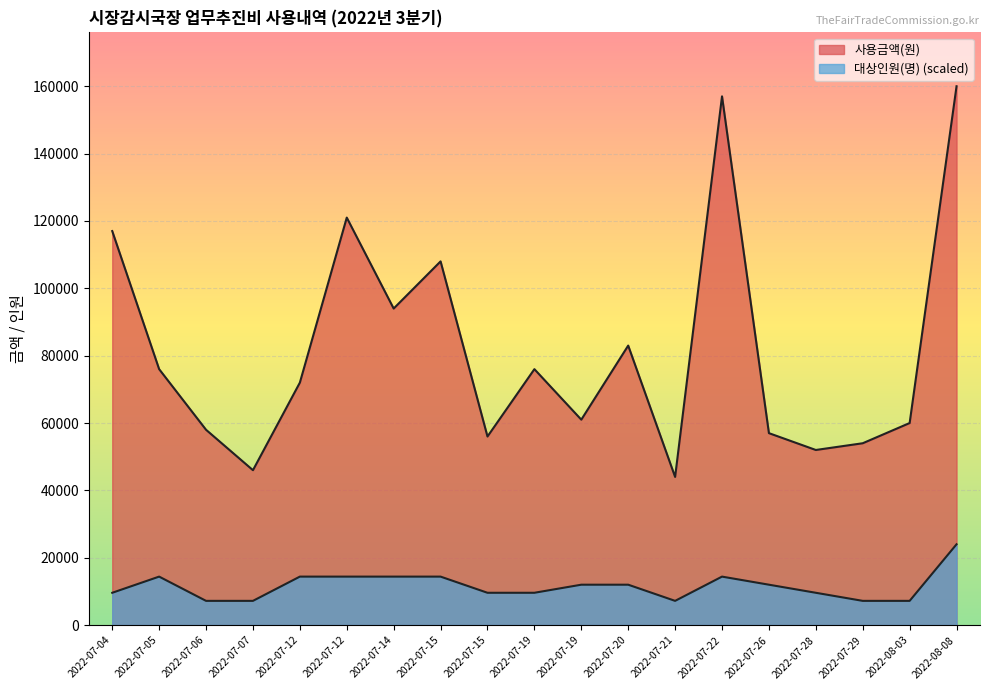

What is the difference between the 대상인원(명) values at 2022-07-20 and 2022-07-22?

2400